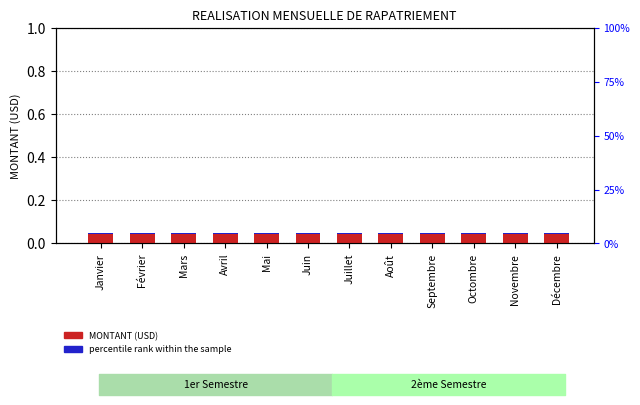

At how many categories does at least one series exceed 0?

12